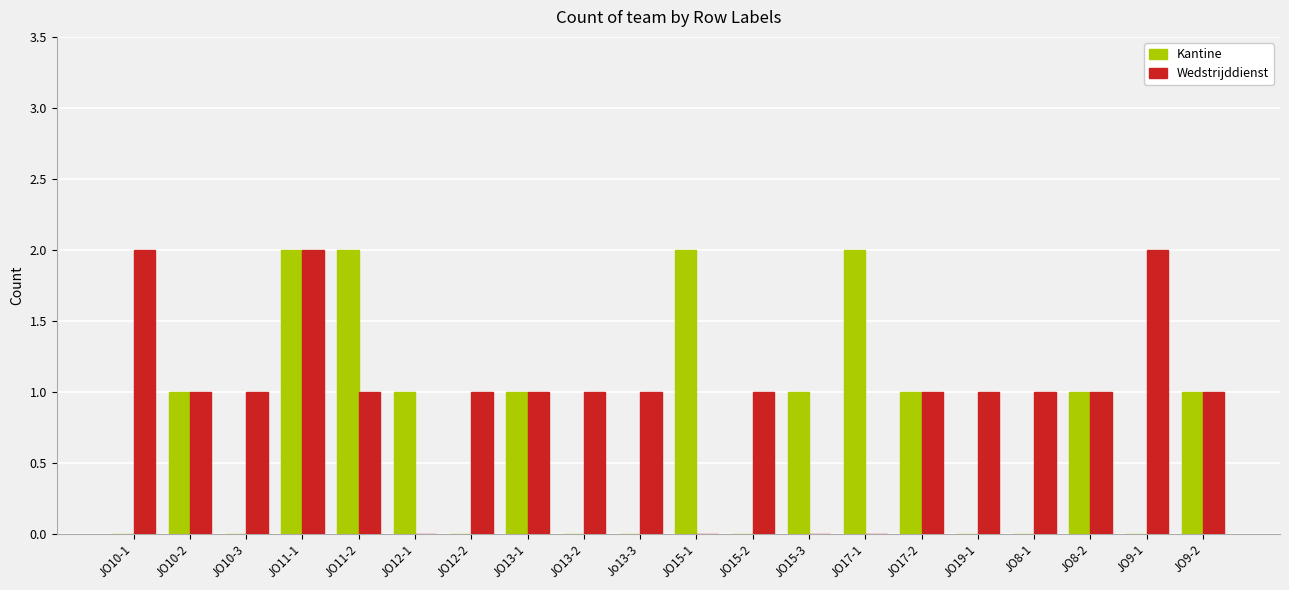

What is the sum of all Wedstrijddienst values?

19